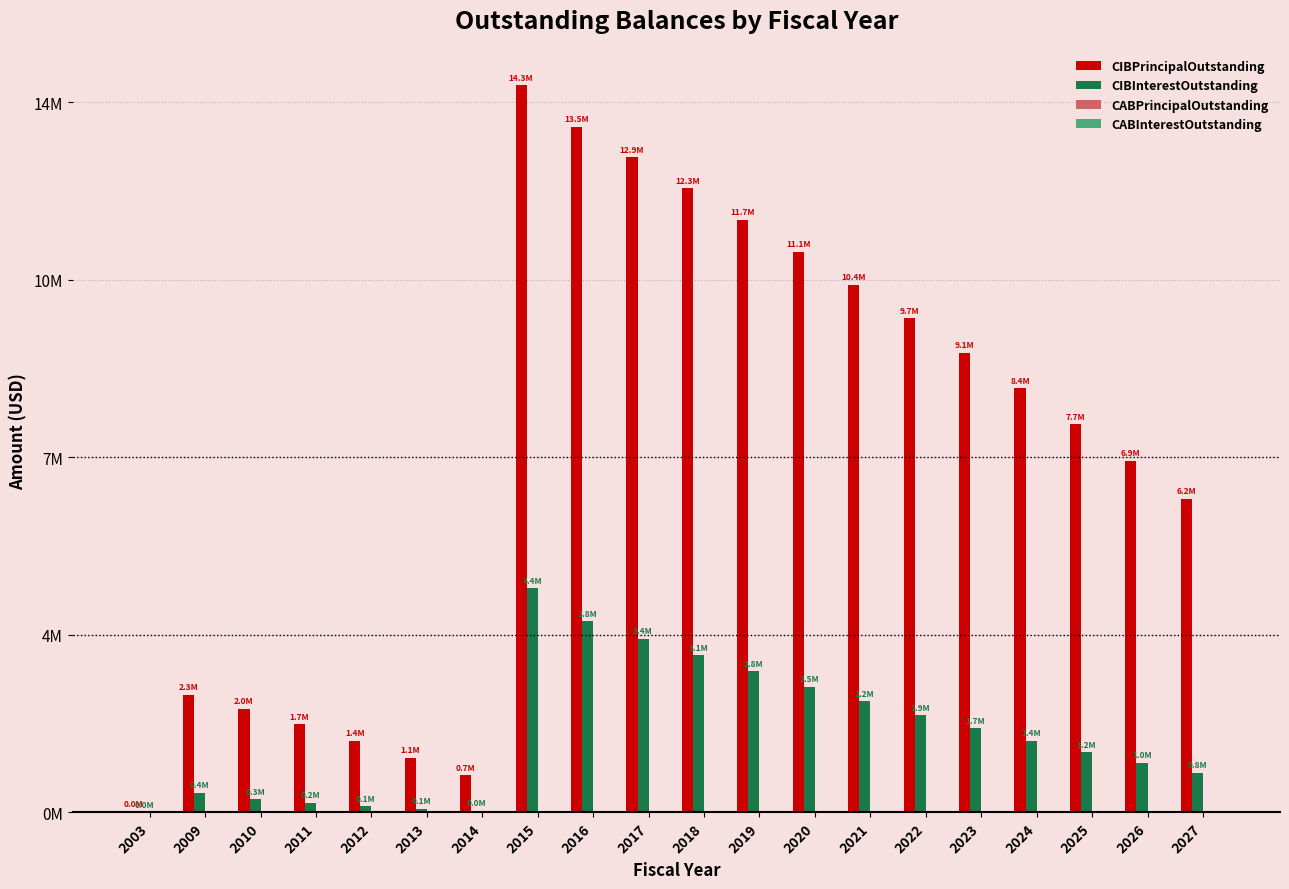

Which series has the largest range (max minus min)?

CIBPrincipalOutstanding